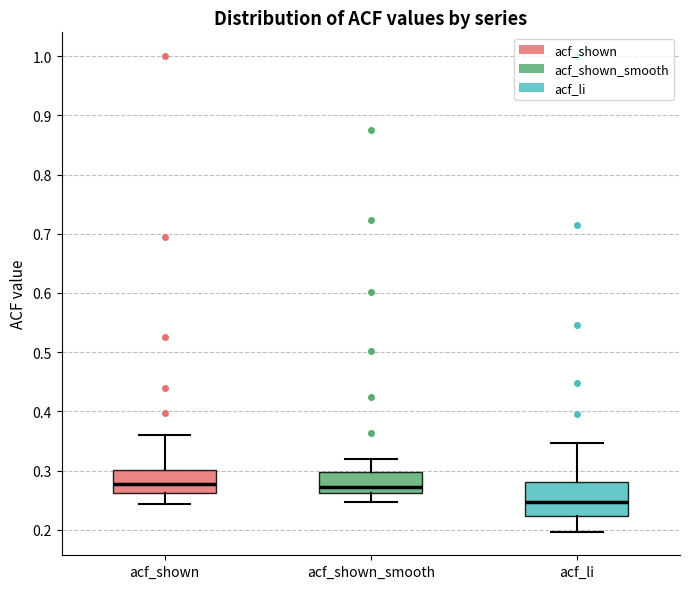

Reading left to right, transcribe this box plot: for each box, give where its median line is, the range the box spans, and where its two whiskers end, as read against the y-axis. The values are not printed on the chart, so give them approximately, as read against the axis.

acf_shown: median 0.28, box 0.26 to 0.30, whiskers 0.24 to 0.36
acf_shown_smooth: median 0.27, box 0.26 to 0.30, whiskers 0.25 to 0.32
acf_li: median 0.25, box 0.22 to 0.28, whiskers 0.20 to 0.35